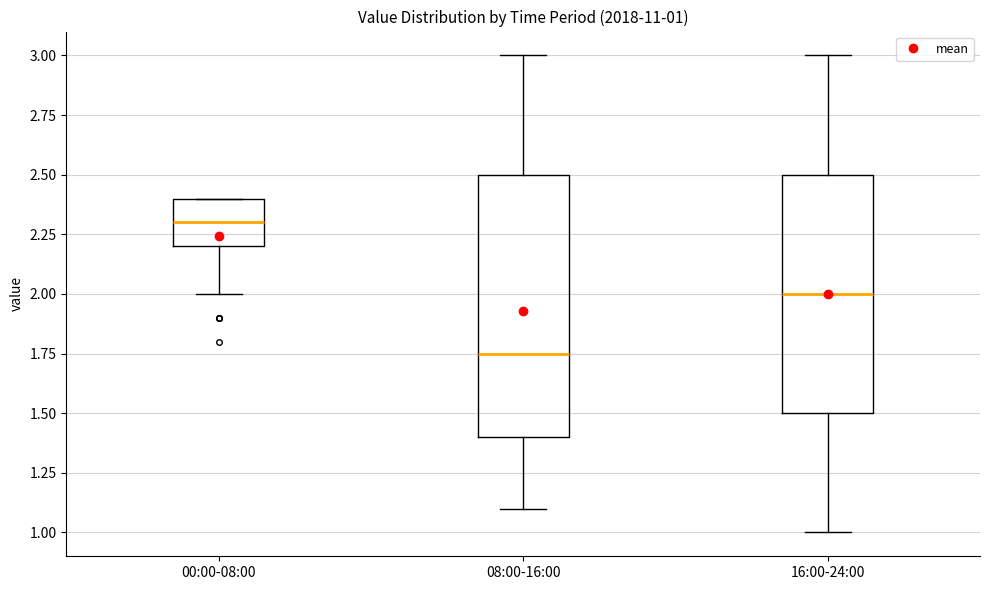

Which box's median line is the lowest?

08:00-16:00